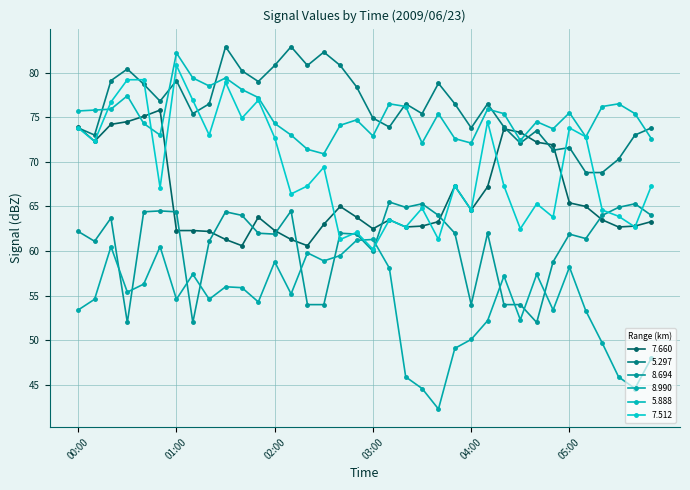

How many data points in 5.297 are above 76?

19